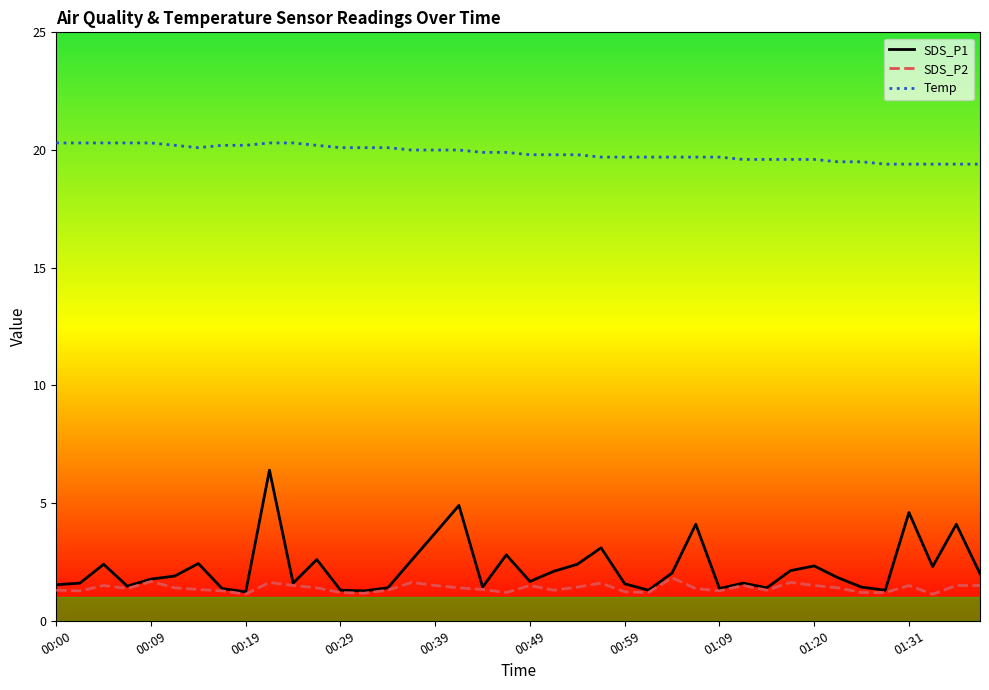

Count the SDS_P2 values in the range 1 to 2.

40